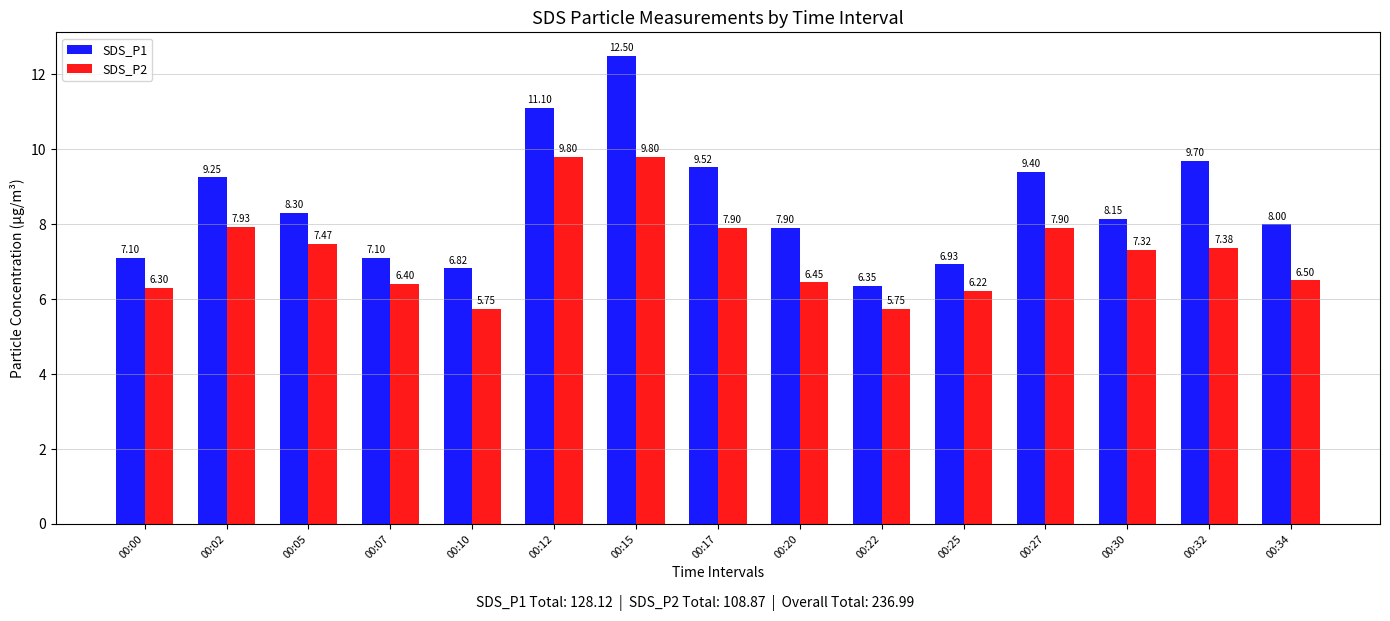

What are all the series names shown in the legend?

SDS_P1, SDS_P2